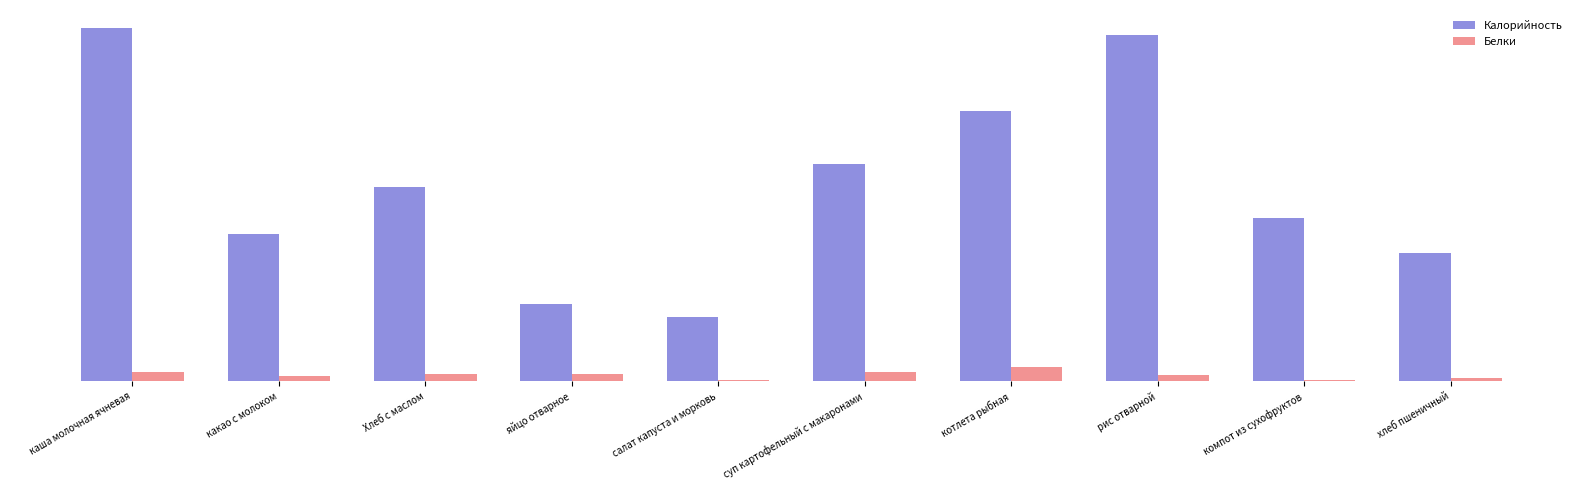

Reading left to right, list all the values displayed in this chart.

Калорийность: каша молочная ячневая=286	какао с молоком=119	Хлеб с маслом=157	яйцо отварное=63	салат капуста и морковь=52	суп картофельный с макаронами=176	котлета рыбная=219	рис отварной=280	компот из сухофруктов=132	хлеб пшеничный=104
Белки: каша молочная ячневая=8	какао с молоком=4	Хлеб с маслом=6	яйцо отварное=6	салат капуста и морковь=1	суп картофельный с макаронами=8	котлета рыбная=12	рис отварной=5	компот из сухофруктов=1	хлеб пшеничный=3